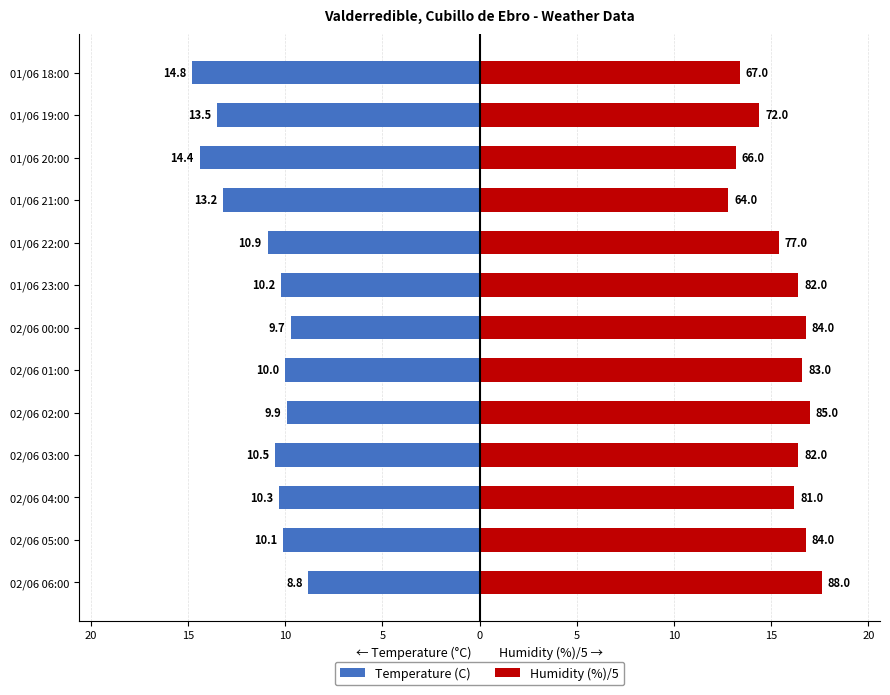

What value does the Humidity (%)/5 series have at 02/06 03:00?

16.4